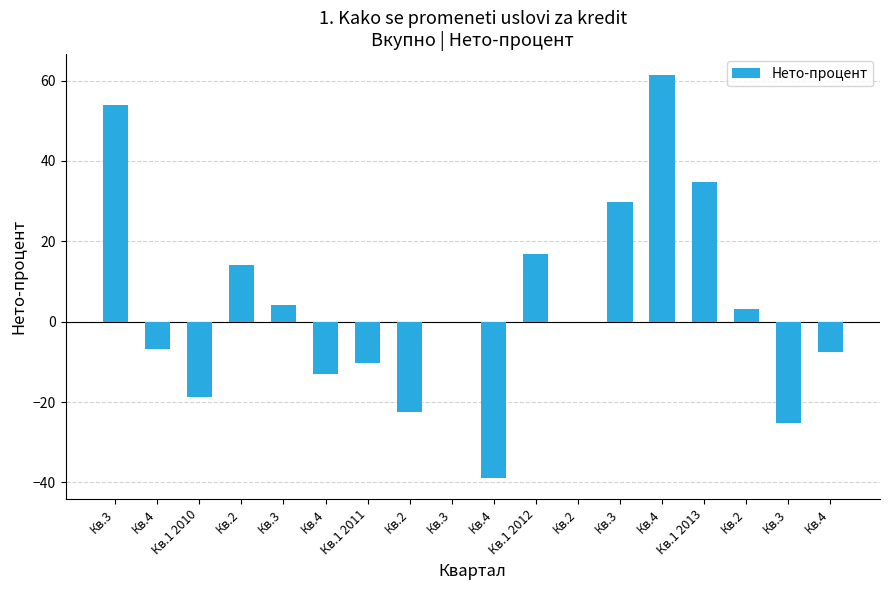

What is the difference between the values at Кв.4 and Кв.2?

7.6